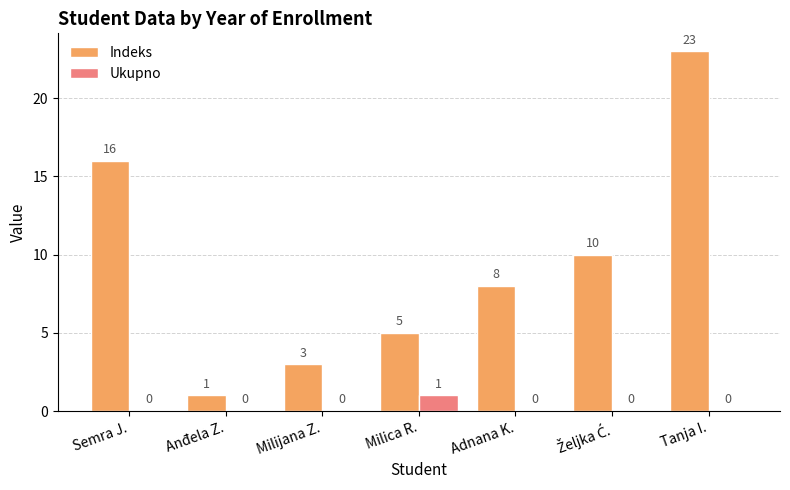

What is the sum of all Indeks values?

66